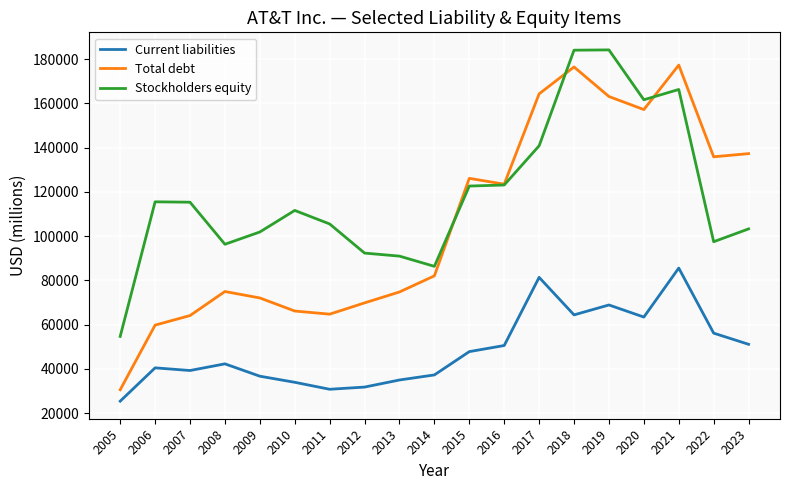

True or false: Stockholders equity has a value of 166332 at 2021.

True